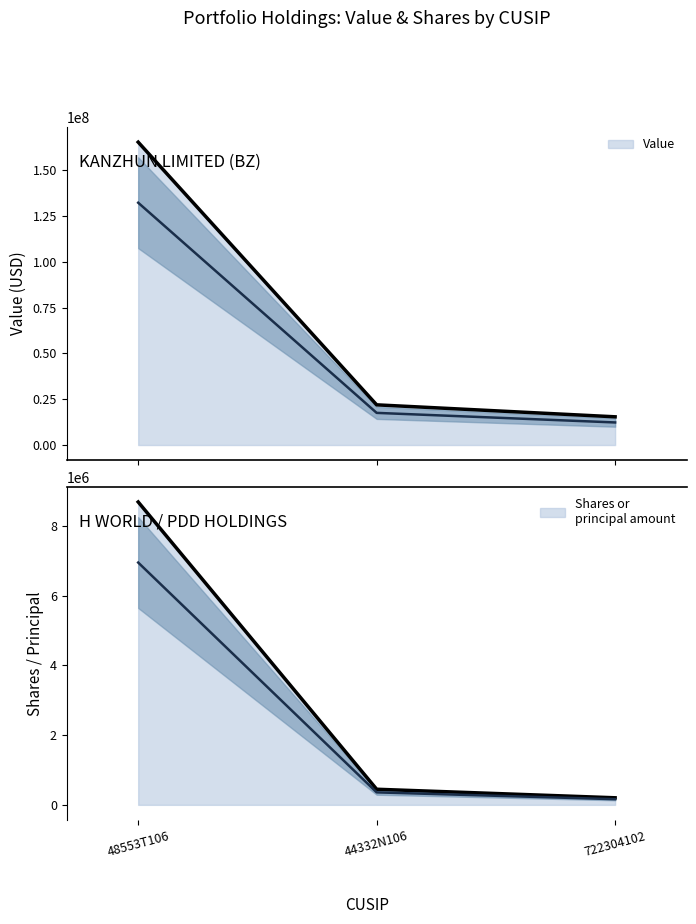

Which series has the widest spread of values?

Value